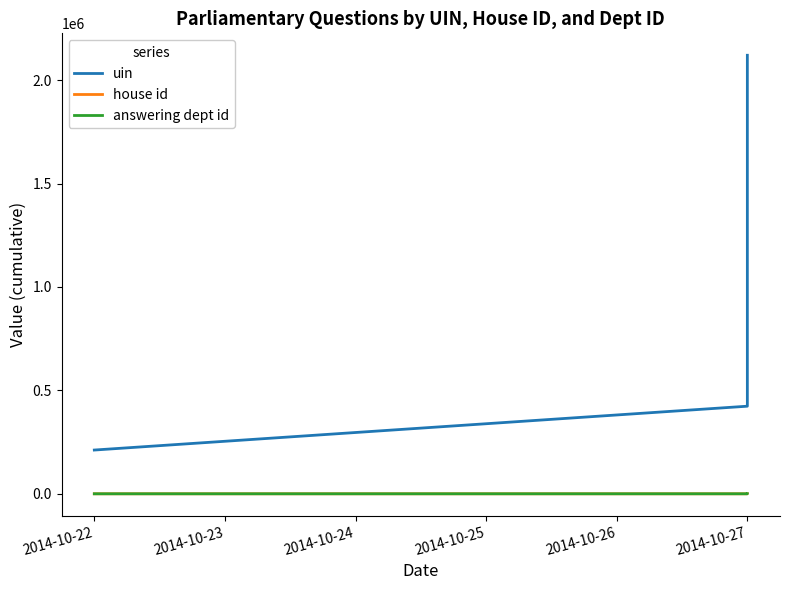

What are all the series names shown in the legend?

uin, house id, answering dept id